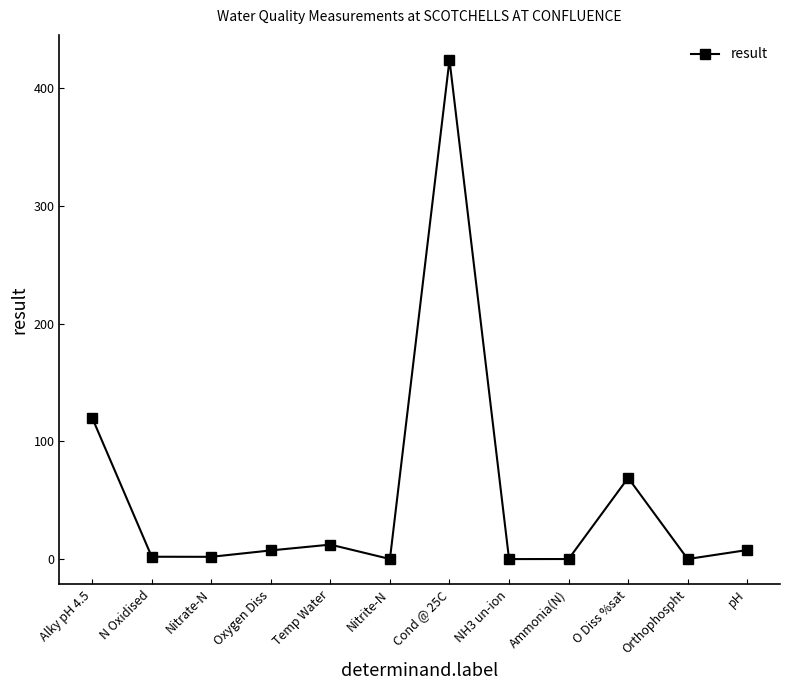

Which label corresponds to the largest value in the chart?

Cond @ 25C